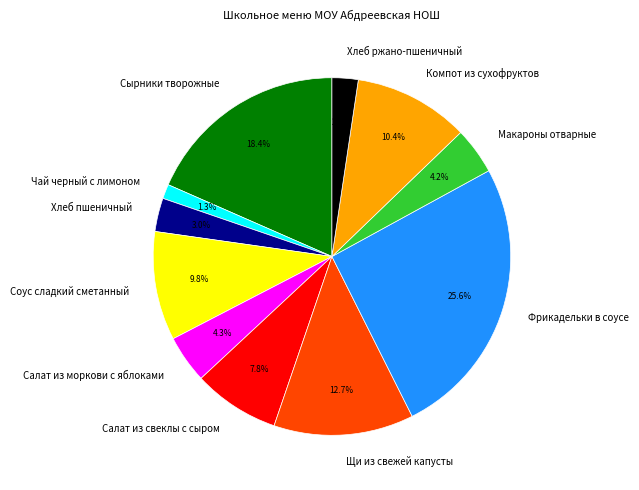

Is there a majority slice in this chart?

No